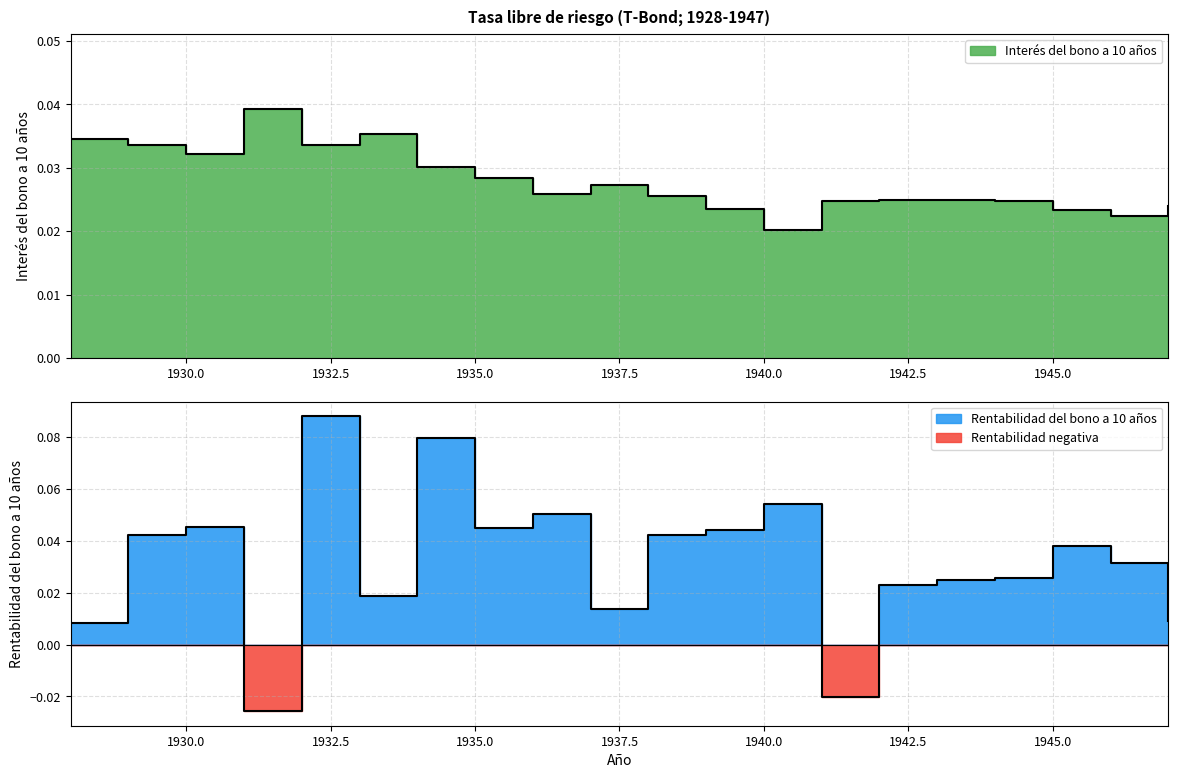

Which category has the lowest value in the Rentabilidad del bono a 10 años series?

1931